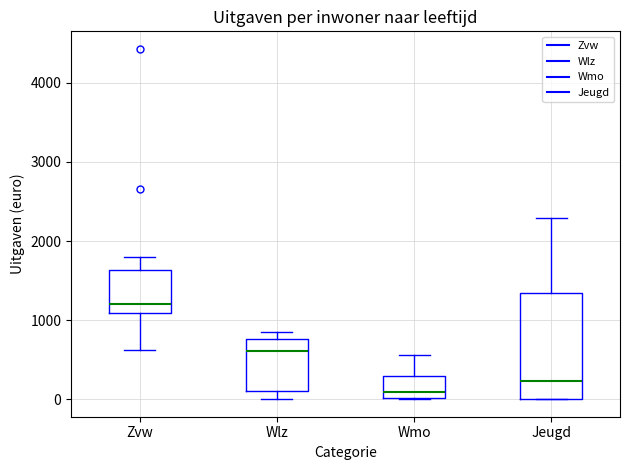

Which box has the highest median line?

Zvw